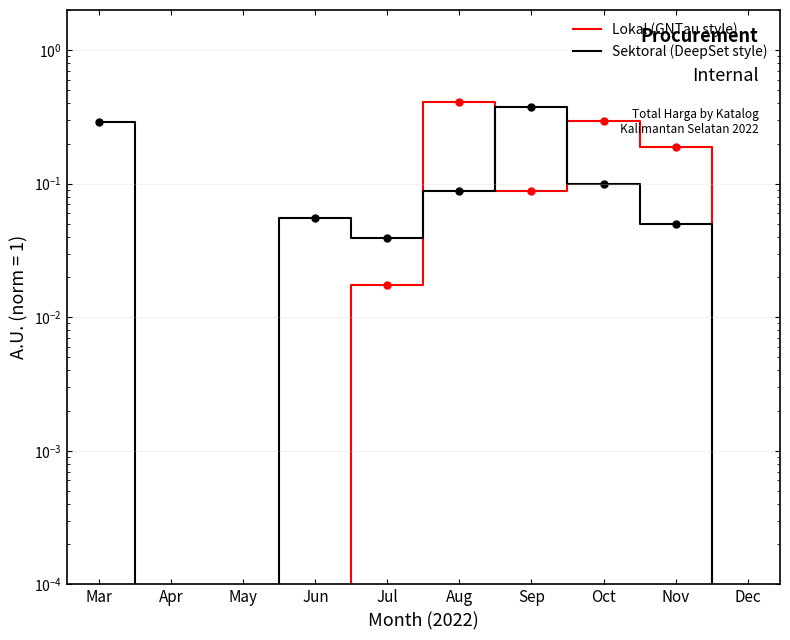

True or false: Sektoral (DeepSet style) has a value of 0.2 at Aug.

False